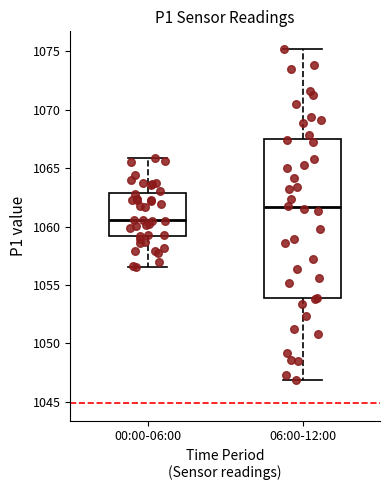

Reading left to right, transcribe this box plot: for each box, give where its median line is, the range the box spans, and where its two whiskers end, as read against the y-axis. The values are not printed on the chart, so give them approximately, as read against the axis.

00:00-06:00: median 1060.5, box 1059.0 to 1063.0, whiskers 1056.5 to 1066.0
06:00-12:00: median 1061.5, box 1054.0 to 1067.5, whiskers 1047.0 to 1075.0